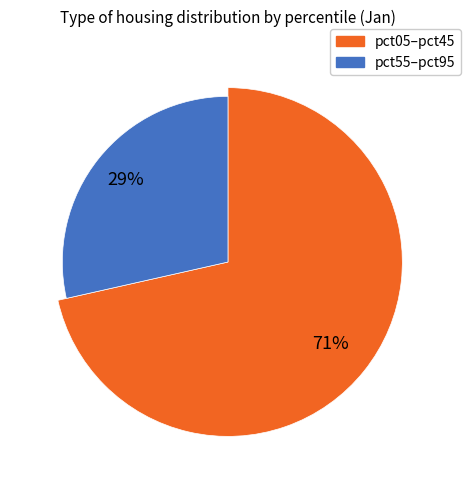

Is pct05 the majority of the pie?

No